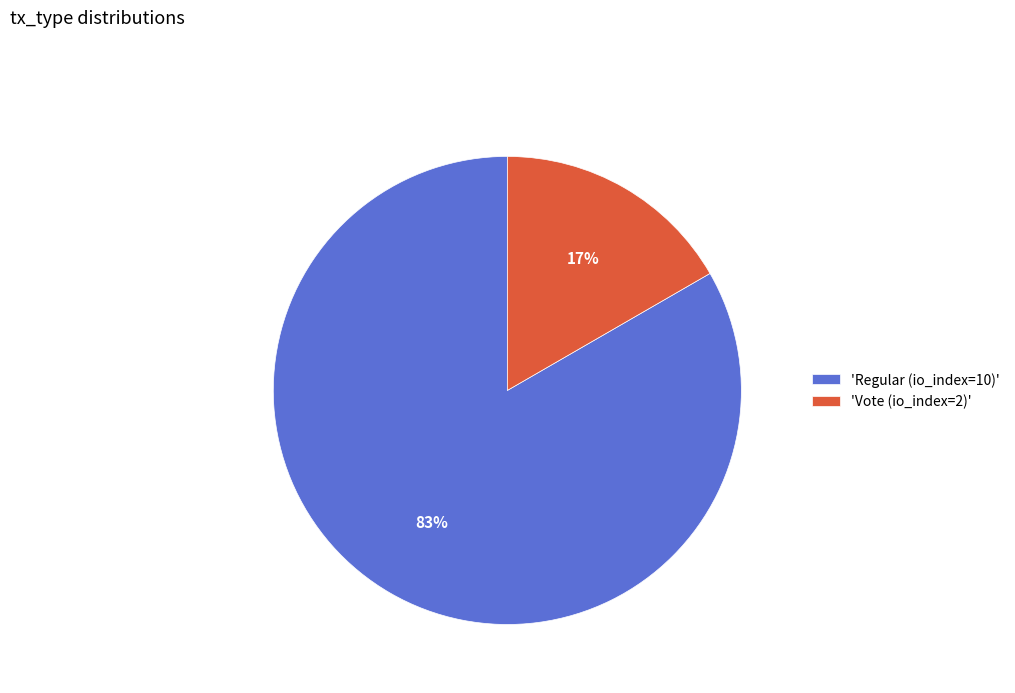

What is the smallest slice in the pie chart?

'Vote (io_index=2)'